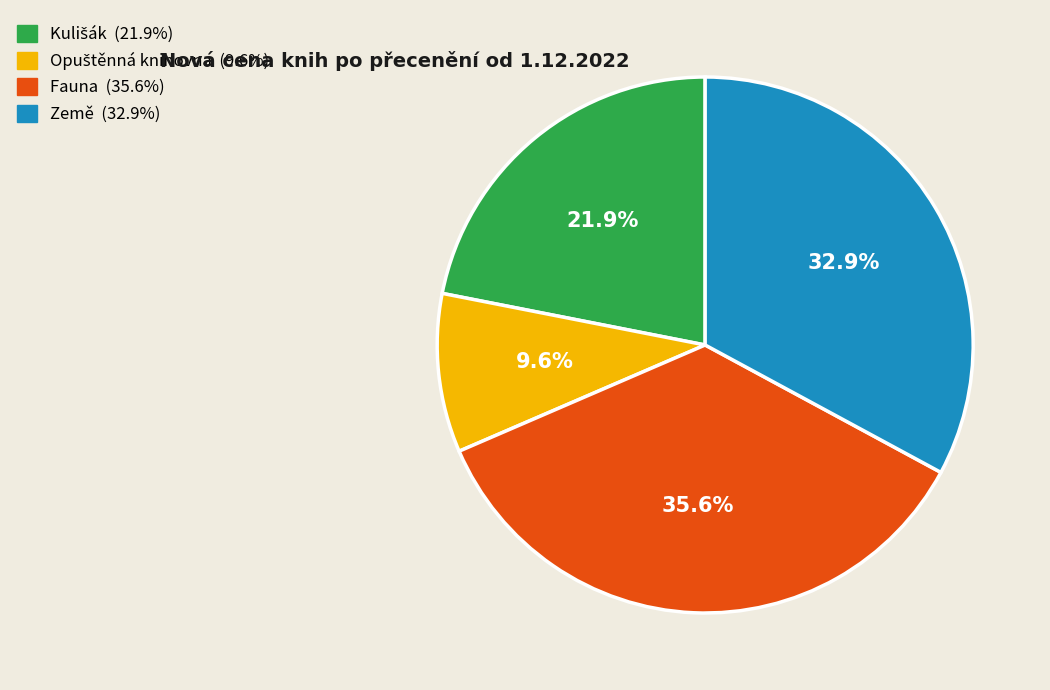

What percentage is the Fauna slice, to the nearest percent?

36%